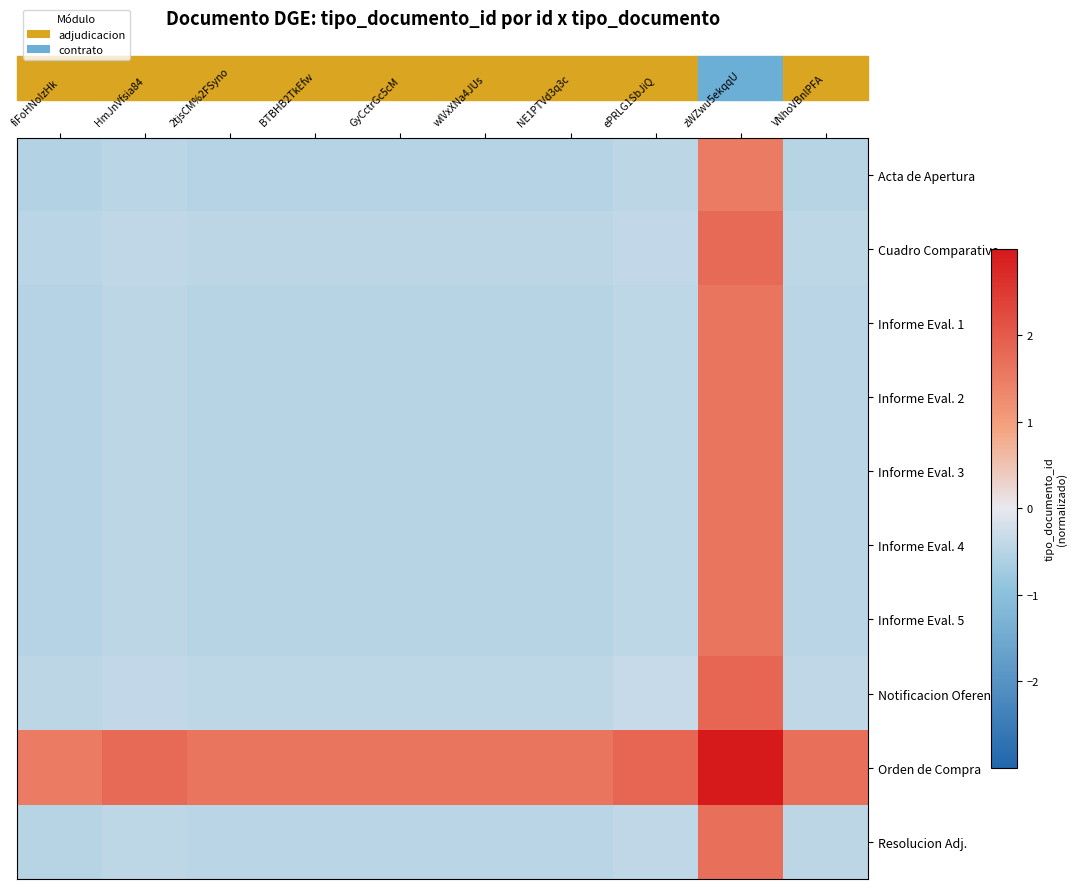

Which series has the largest range (max minus min)?

Orden de Compra